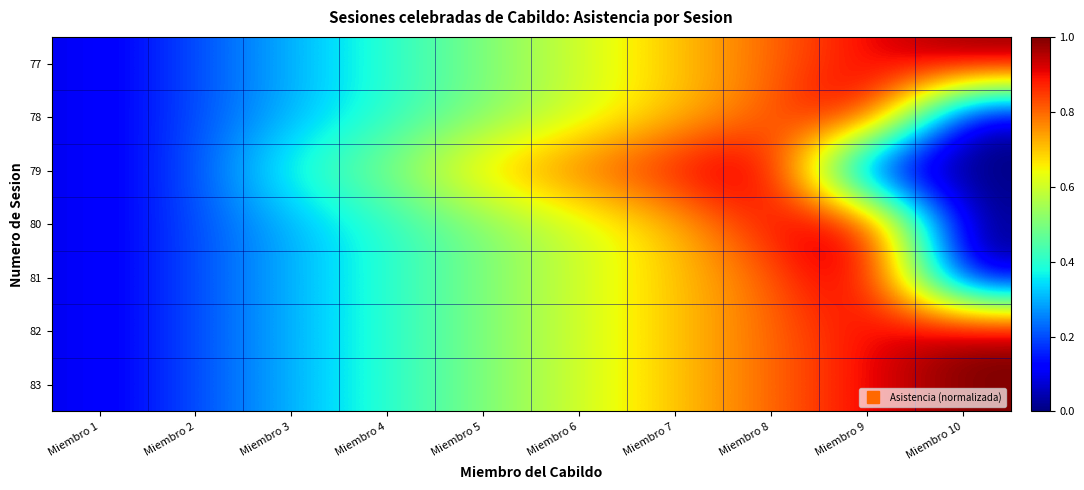

What is the total value across all series at Miembro 10?

3.0